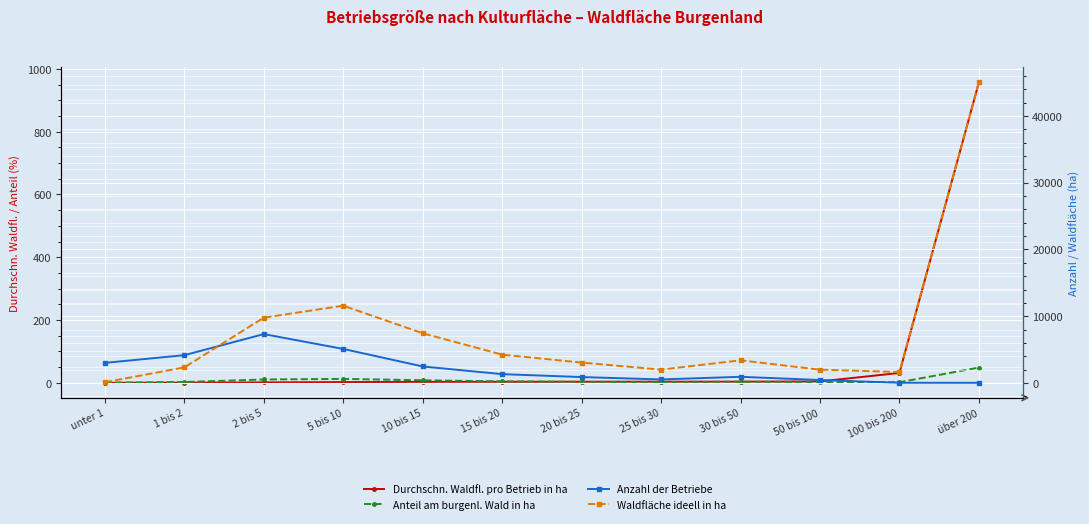

True or false: Durchschn. Waldfl. pro Betrieb in ha has a value of 31.4 at 100 bis 200.

True